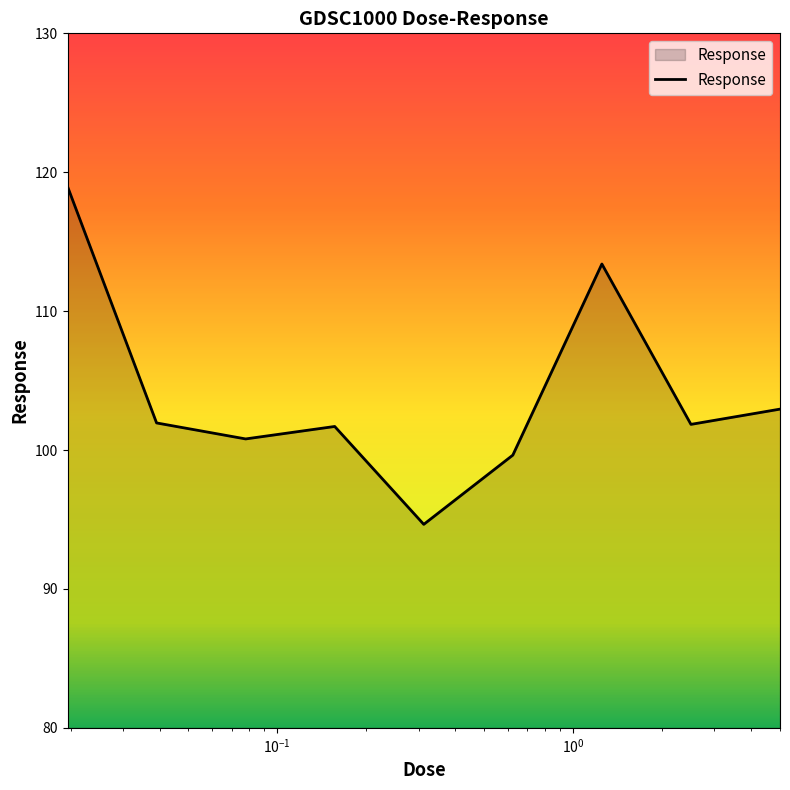

What is the maximum value shown in the chart?

119.0